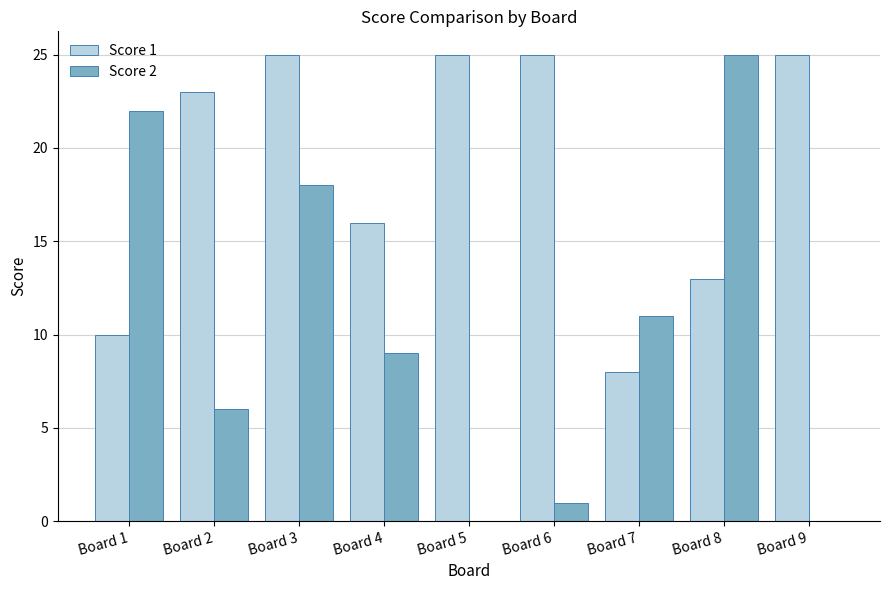

What is the average value of the Score 1 series?

19